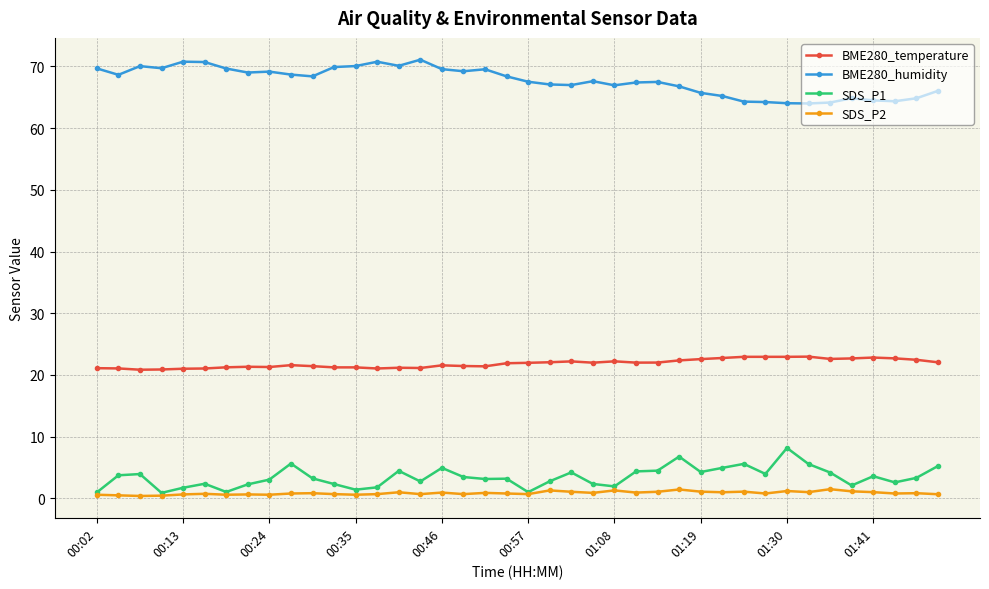

How many categories are shown in the chart?

40